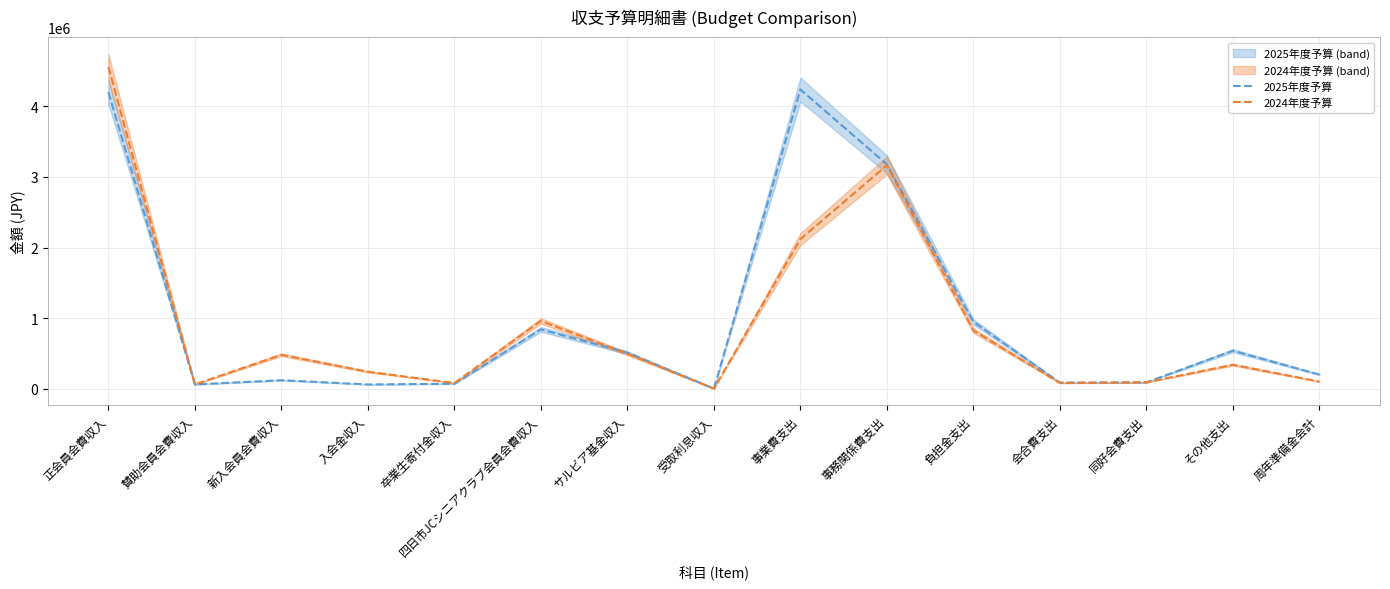

How many data points in 2025年度予算 are above 200000?

7